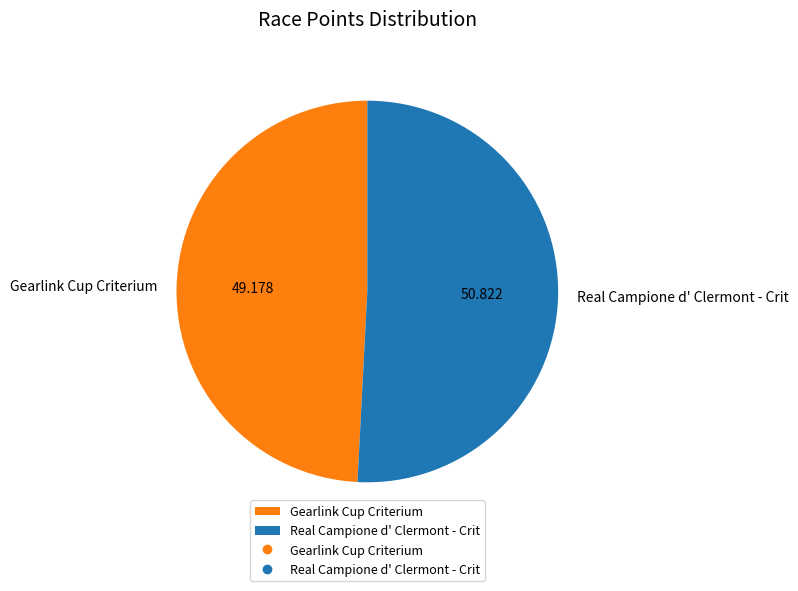

Rank the categories by value from lowest to highest.

Gearlink Cup Criterium, Real Campione d' Clermont - Crit